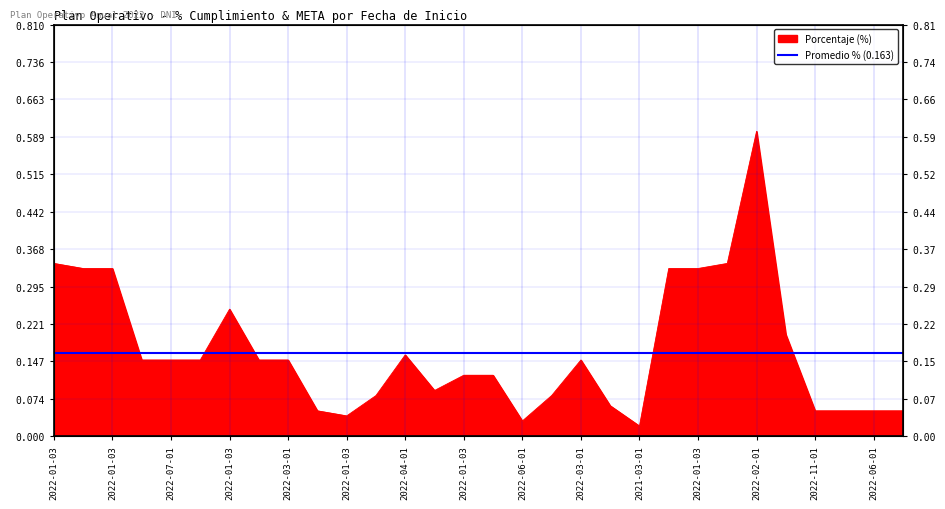

Which label corresponds to the smallest value in the chart?

2021-03-01